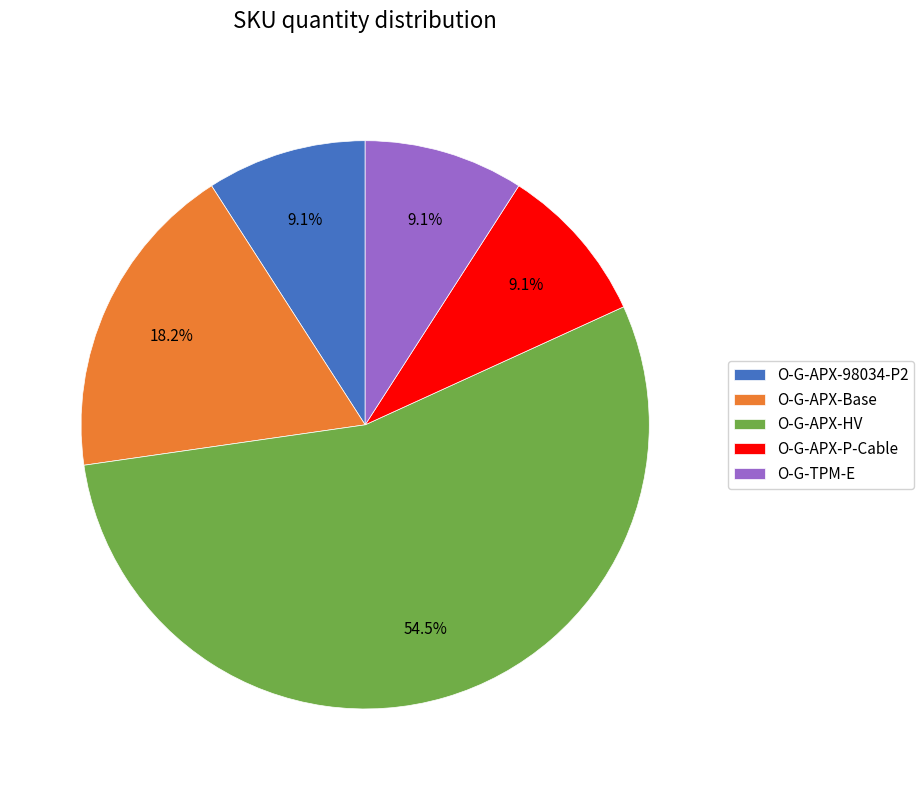

Combined, do O-G-APX-HV and O-G-APX-98034-P2 account for over 50%?

Yes